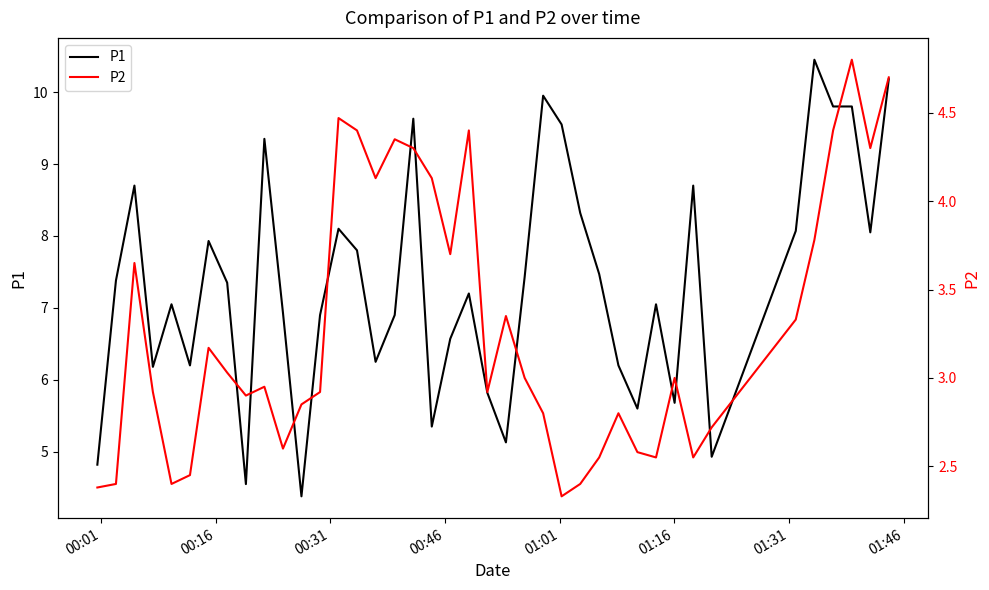

True or false: P2 and P1 intersect in this chart.

False